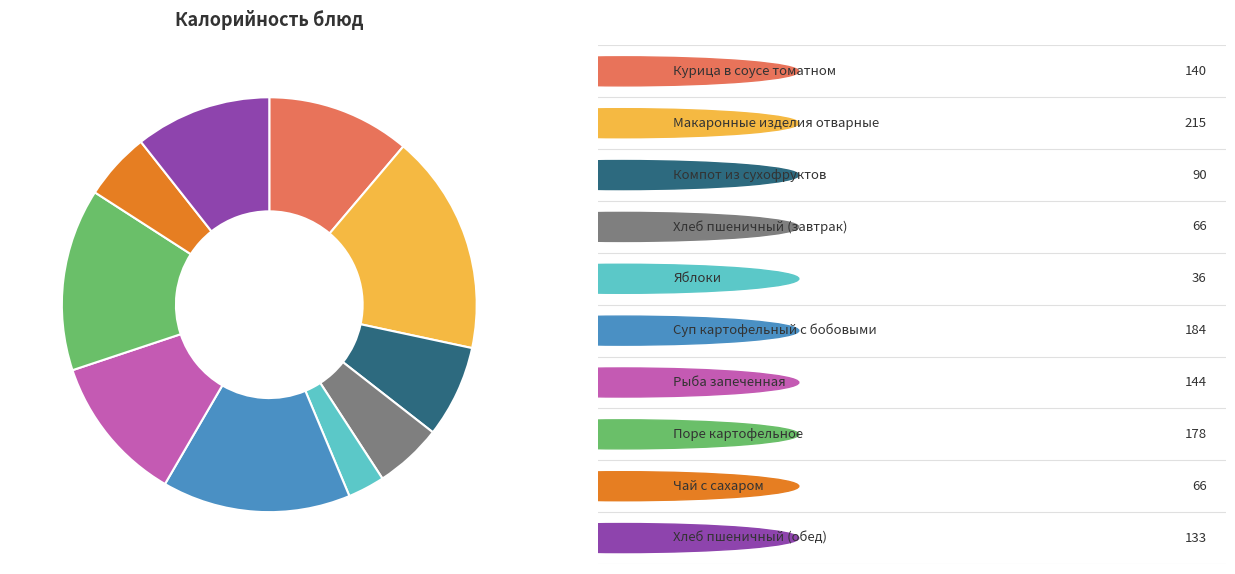

Is there any slice that represents more than half of the pie?

No